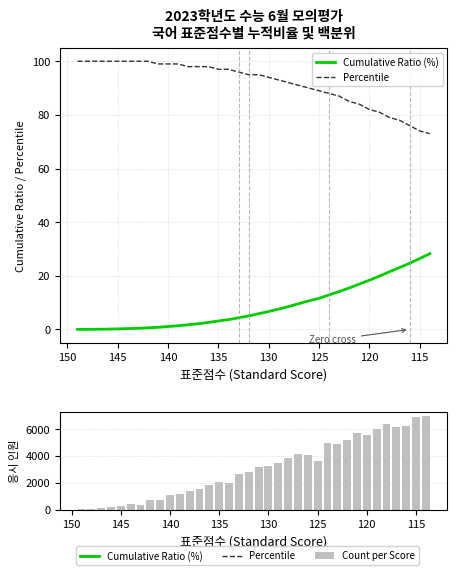

What is the sum of all Count per Score values?

110348.0